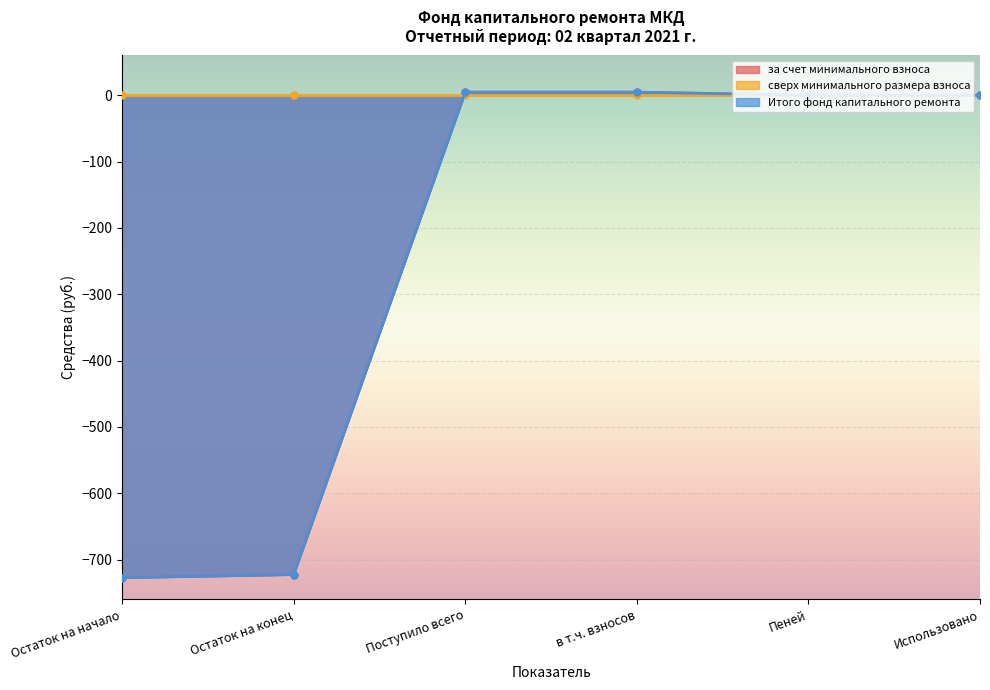

True or false: за счет минимального взноса and Итого фонд капитального ремонта intersect in this chart.

False